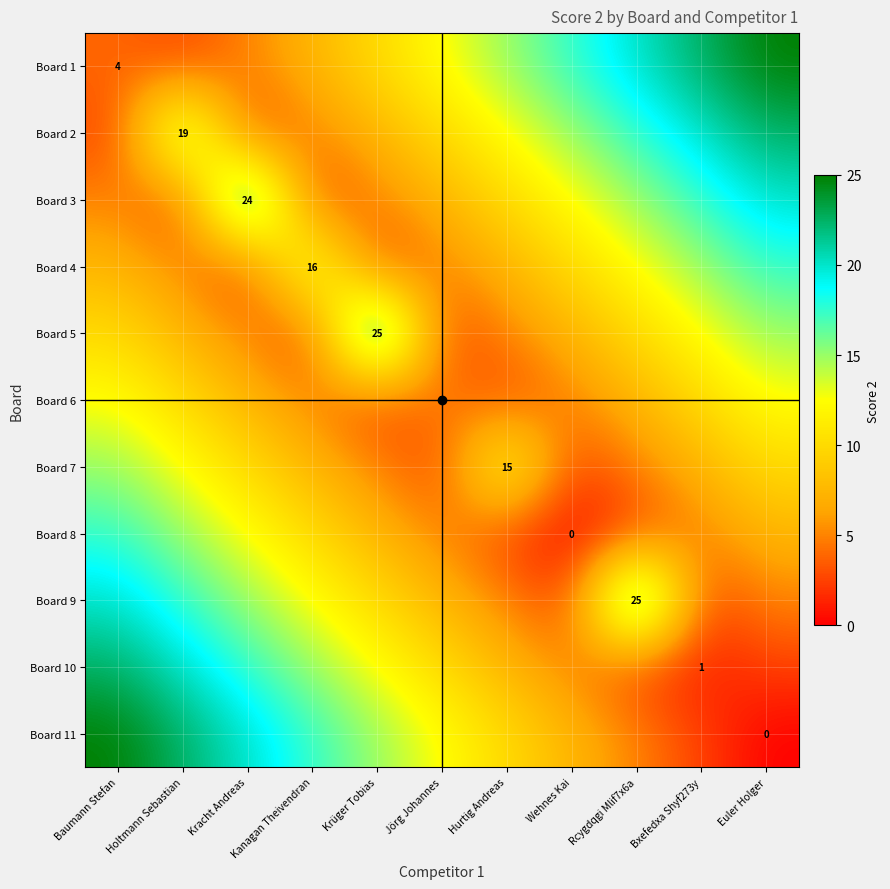

At which category is the sum across all series the highest?

Baumann Stefan